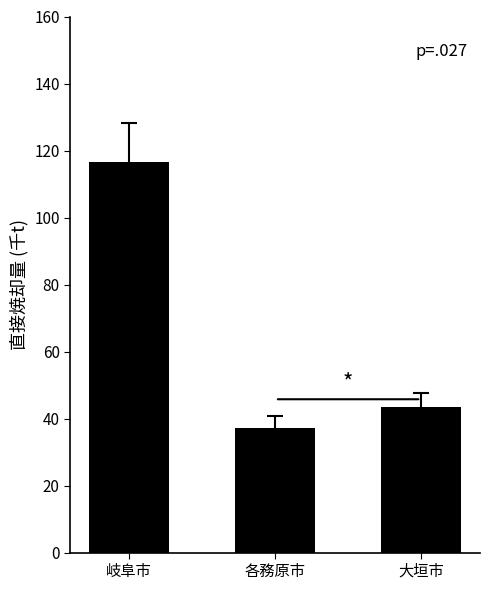

What is the value of the 3rd bar from the left?

43.4